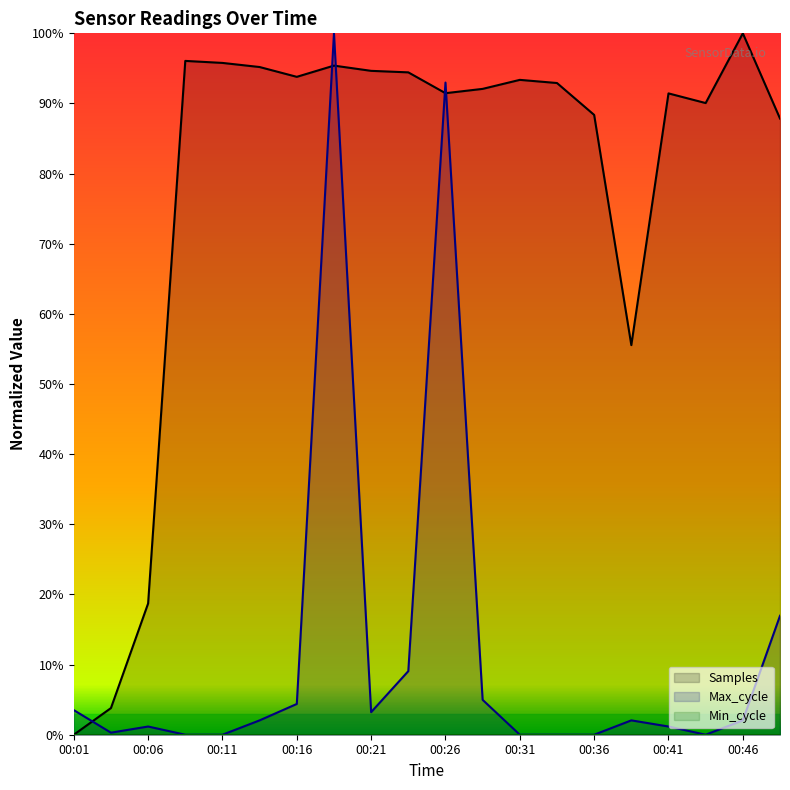

Between 00:09 and 00:23, which series saw the biggest shift?

Max_cycle